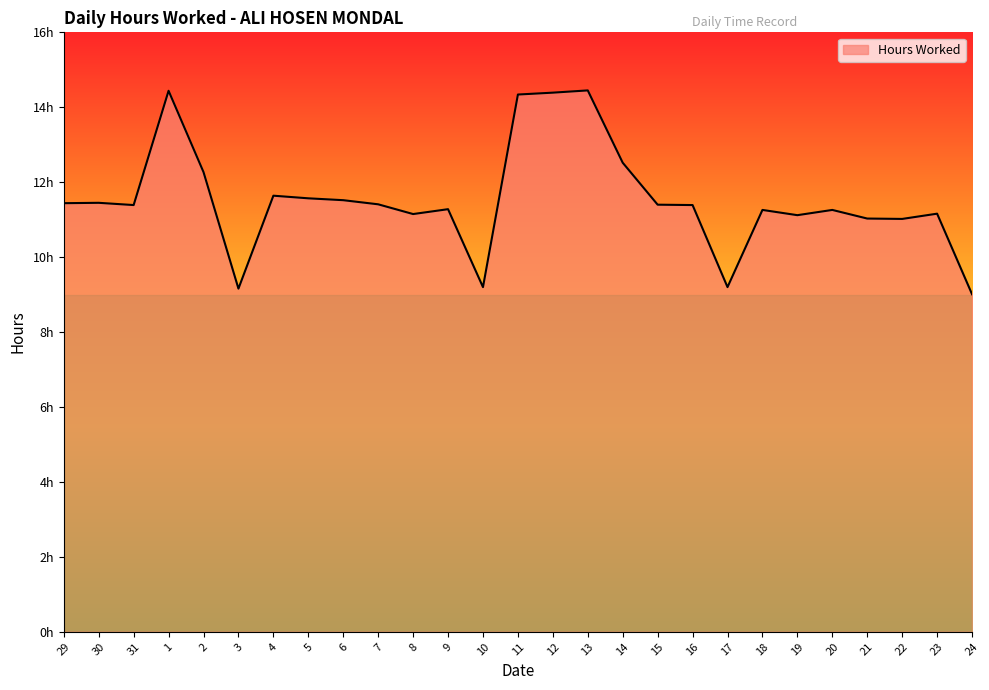

Reading right to left, list all the values displayed in this chart.

24=9.0	23=11.2	22=11.0	21=11.0	20=11.3	19=11.1	18=11.3	17=9.2	16=11.4	15=11.4	14=12.5	13=14.4	12=14.4	11=14.3	10=9.2	9=11.3	8=11.2	7=11.4	6=11.5	5=11.6	4=11.6	3=9.2	2=12.3	1=14.4	31=11.4	30=11.4	29=11.4